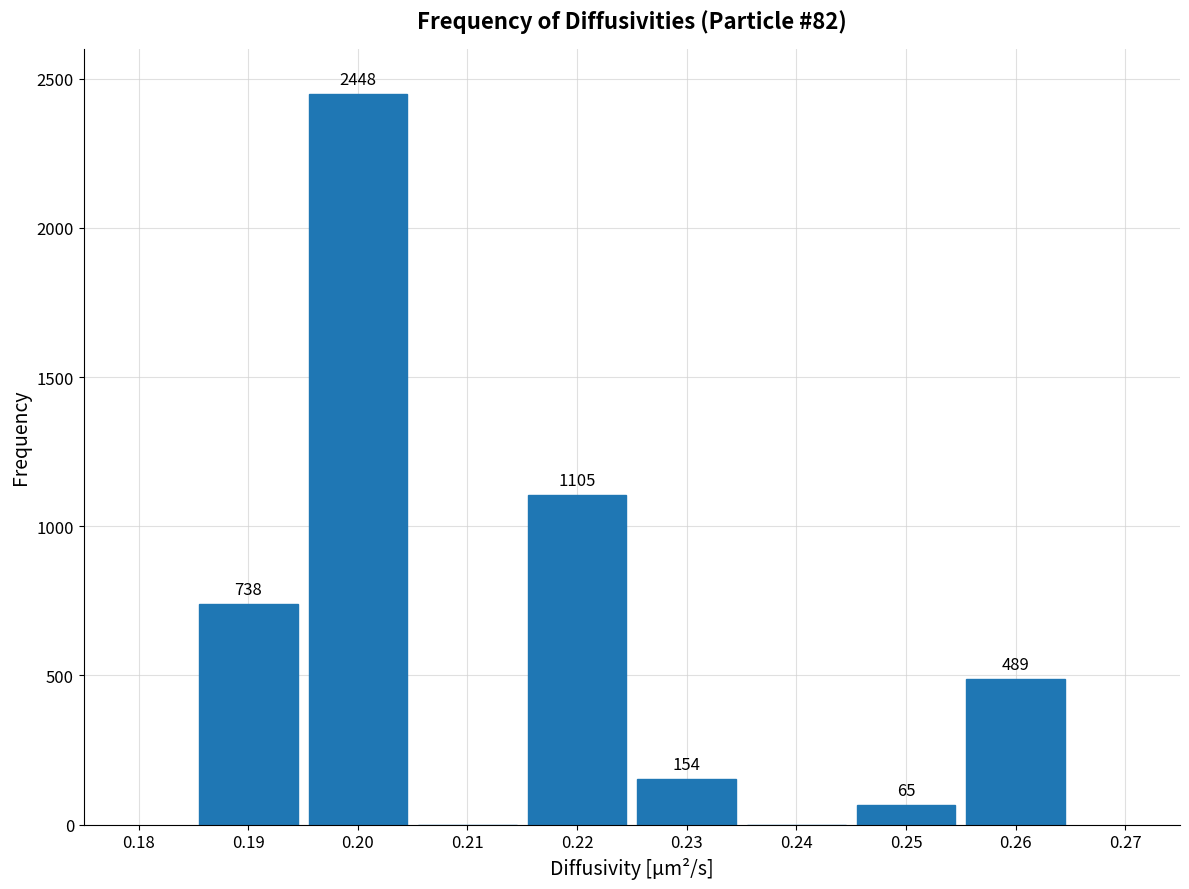

Reading right to left, transcribe all the data shown in this chart.

0.26=489	0.25=65	0.24=0	0.23=154	0.22=1105	0.21=0	0.20=2448	0.19=738